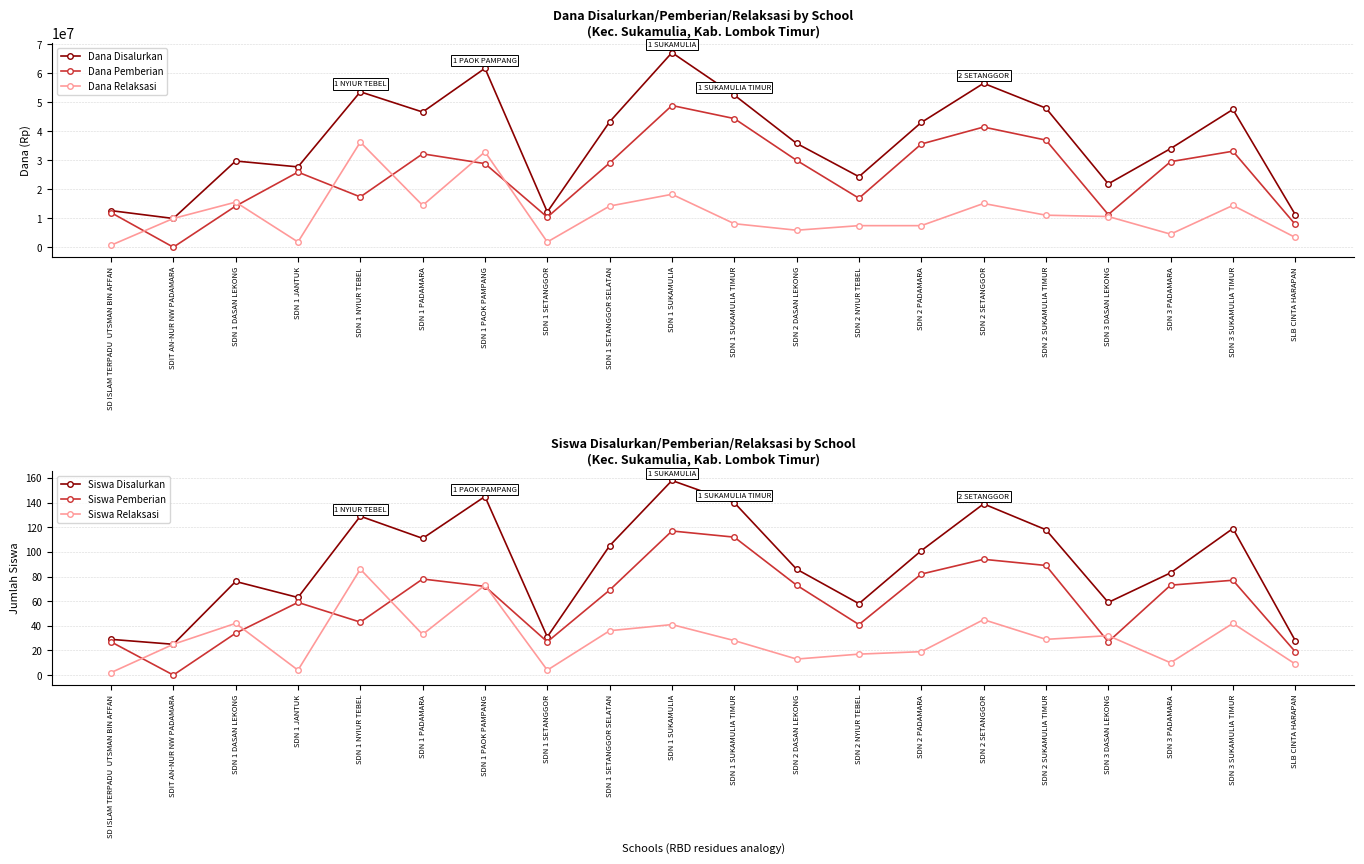

The Siswa Pemberian series shows 82 at SDN 2 PADAMARA. True or false?

True